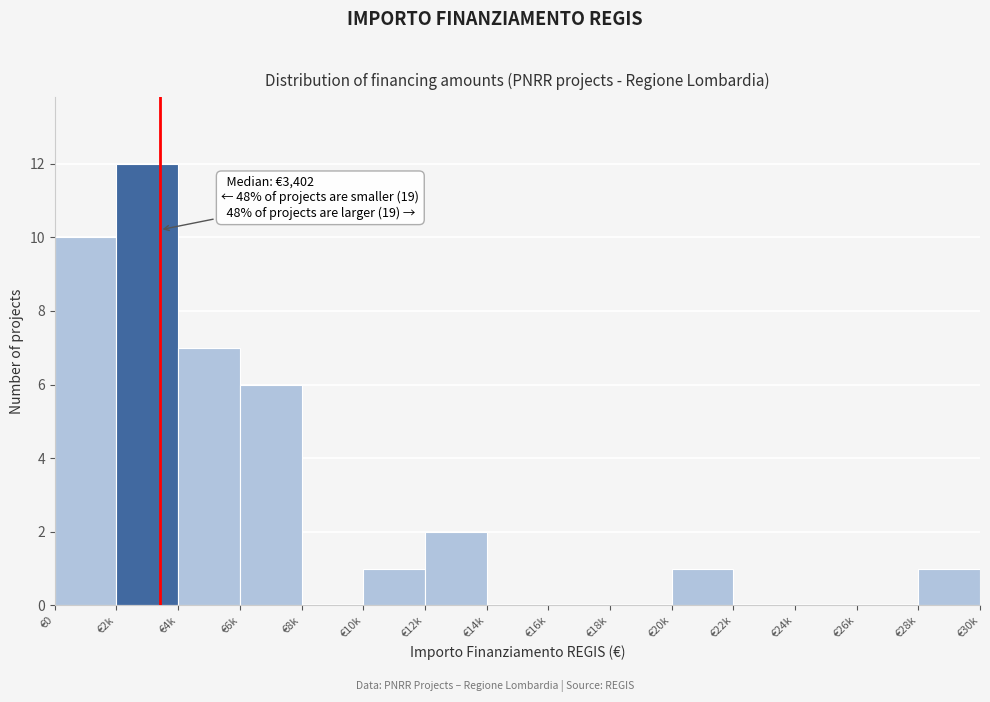

Reading left to right, what are all the values shown in this chart?

€0=10	€2k=12	€4k=7	€6k=6	€8k=0	€10k=1	€12k=2	€14k=0	€16k=0	€18k=0	€20k=1	€22k=0	€24k=0	€26k=0	€28k=1